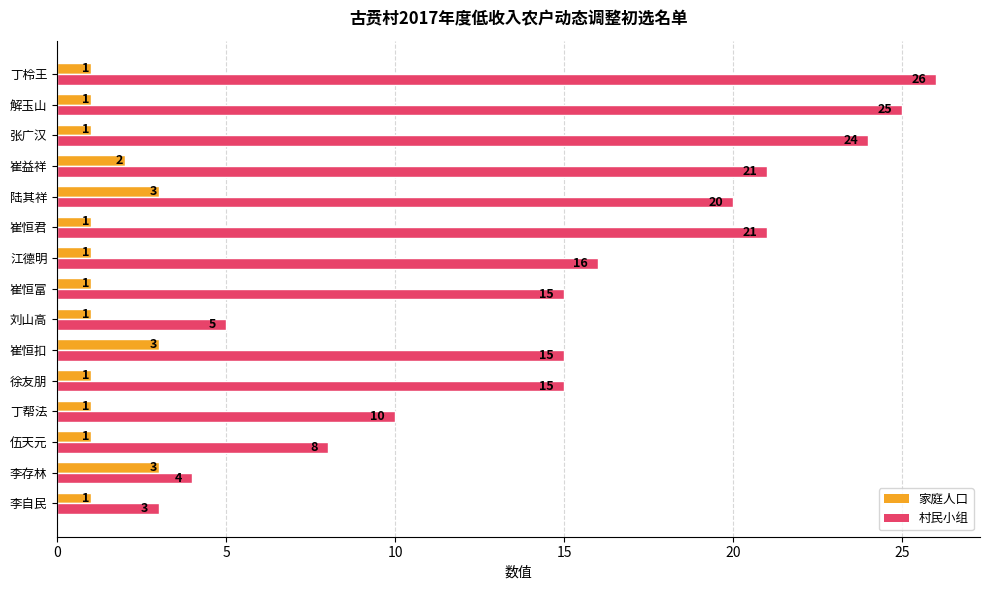

Which label corresponds to the largest value in the chart?

丁柃王